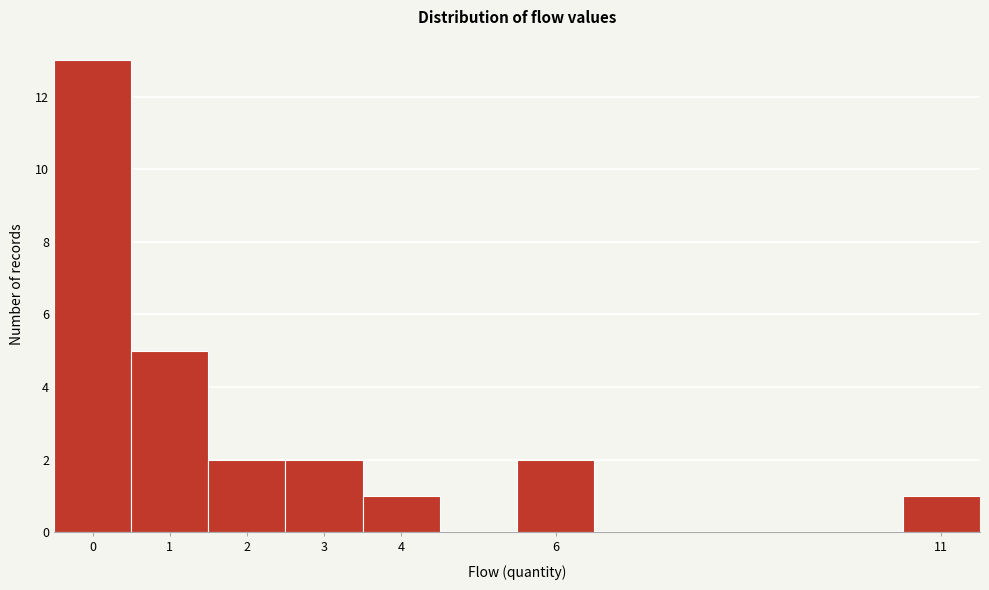

Reading left to right, transcribe this chart: for each bar, give the range it covers on the x-axis and its height. The values are not printed on the chart, so give them approximately, as read against the axis.

-0.5 to 0.5: 13
0.5 to 1.5: 5
1.5 to 2.5: 2
2.5 to 3.5: 2
3.5 to 4.5: 1
4.5 to 5.5: 0
5.5 to 6.5: 2
6.5 to 7.5: 0
7.5 to 8.5: 0
8.5 to 9.5: 0
9.5 to 10.5: 0
10.5 to 11.5: 1